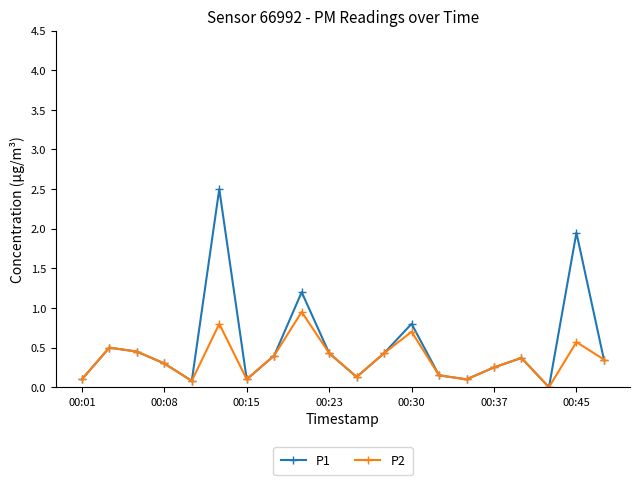

How many lines are shown in the chart?

2